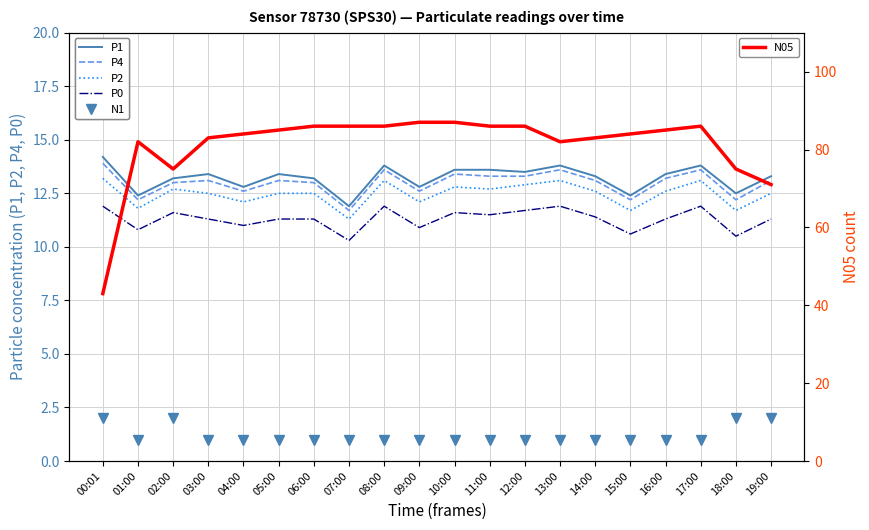

Rank the series at 03:00 from highest to lowest value.

N05, P1, P4, P2, P0, N1